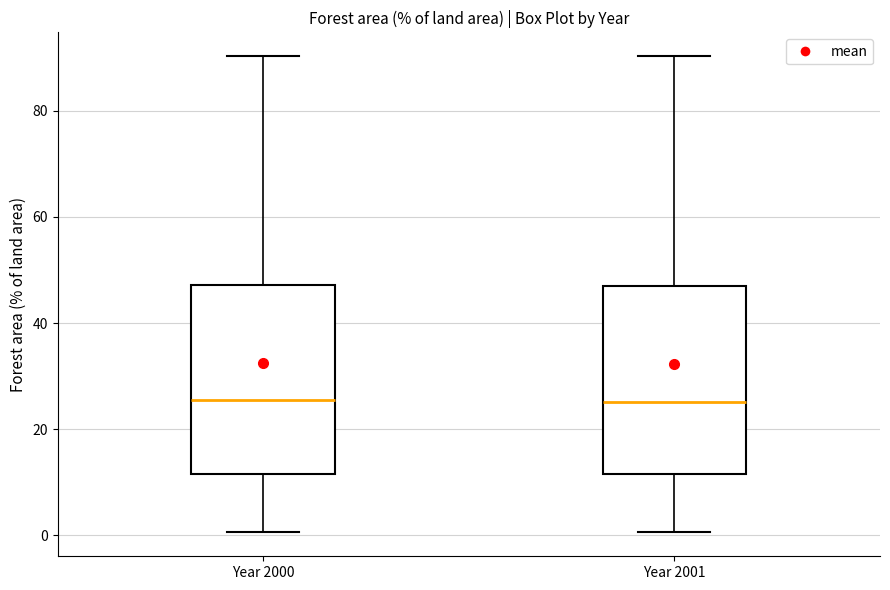

Where does the upper whisker of the box for Year 2001 end on the y-axis? The values are not printed on the chart, so give them approximately, as read against the axis.

90